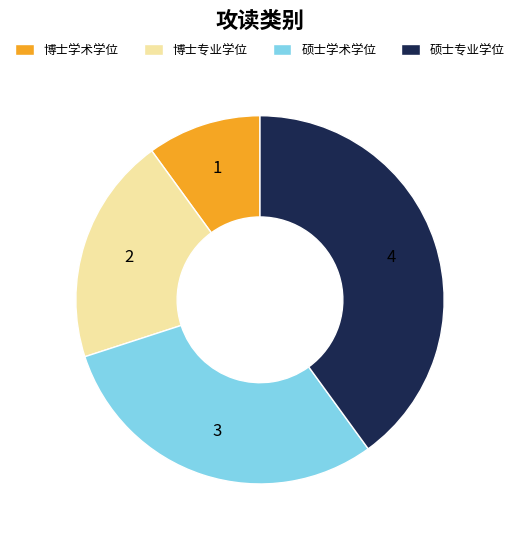

Is there any slice that represents more than half of the pie?

No